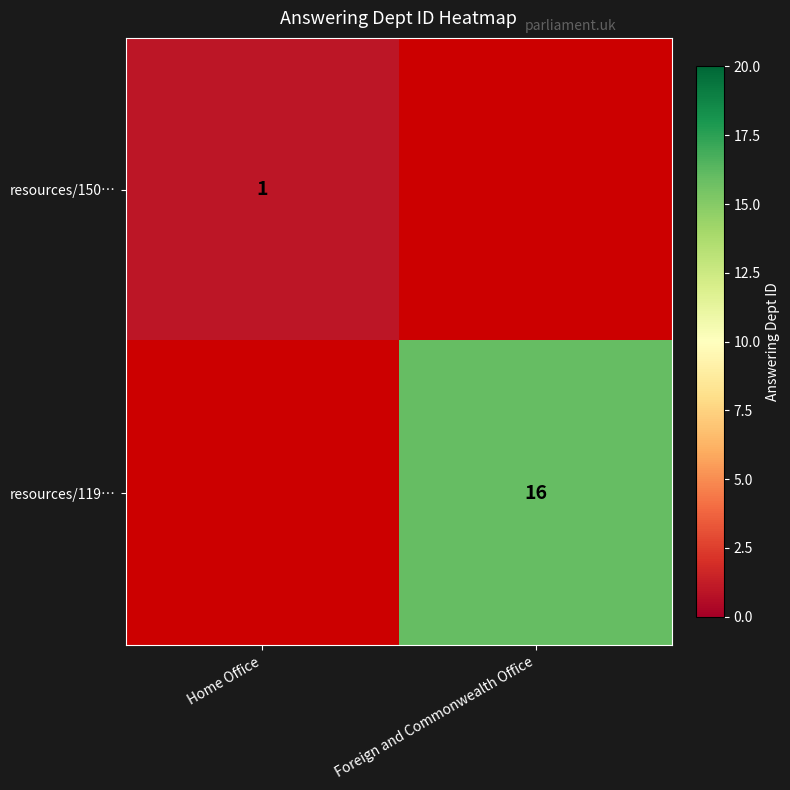

The resources/119… series shows 4 at Foreign and Commonwealth Office. True or false?

False